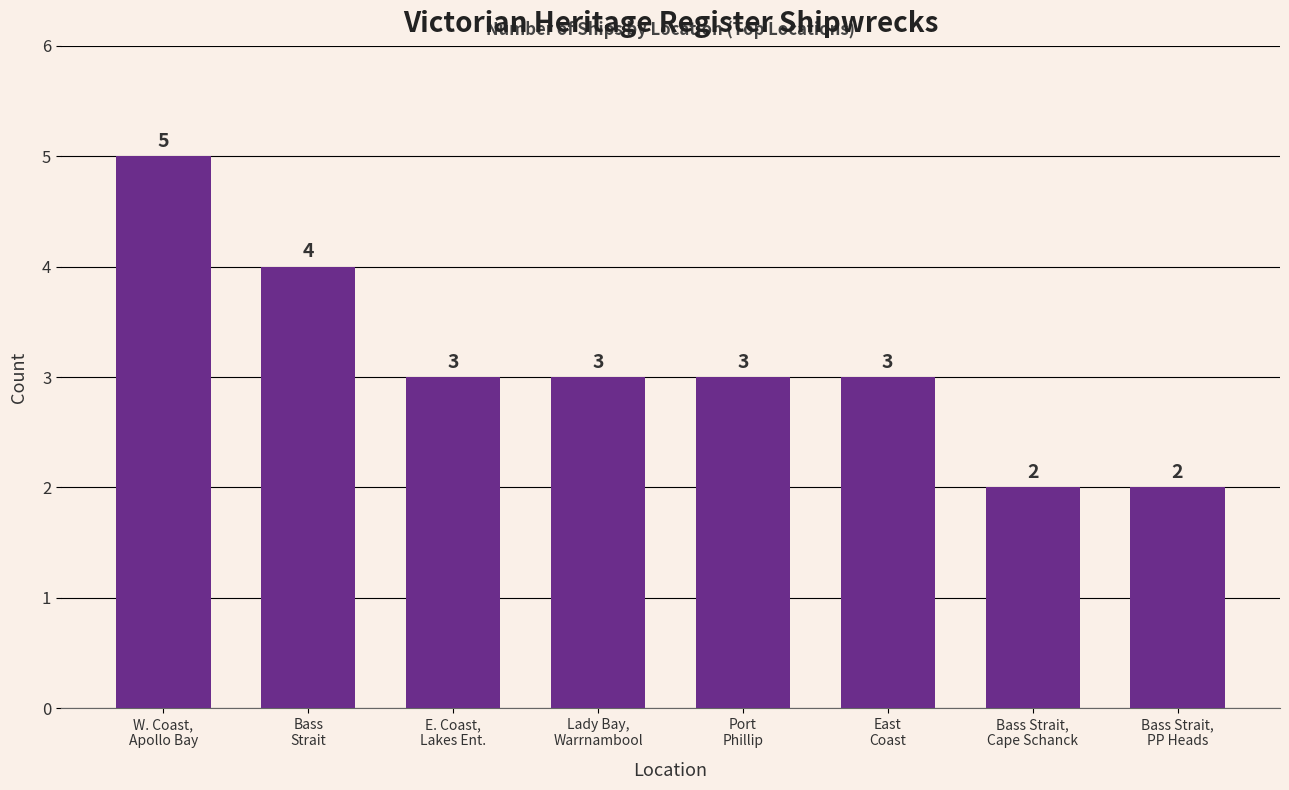

What is the sum of all values?

25